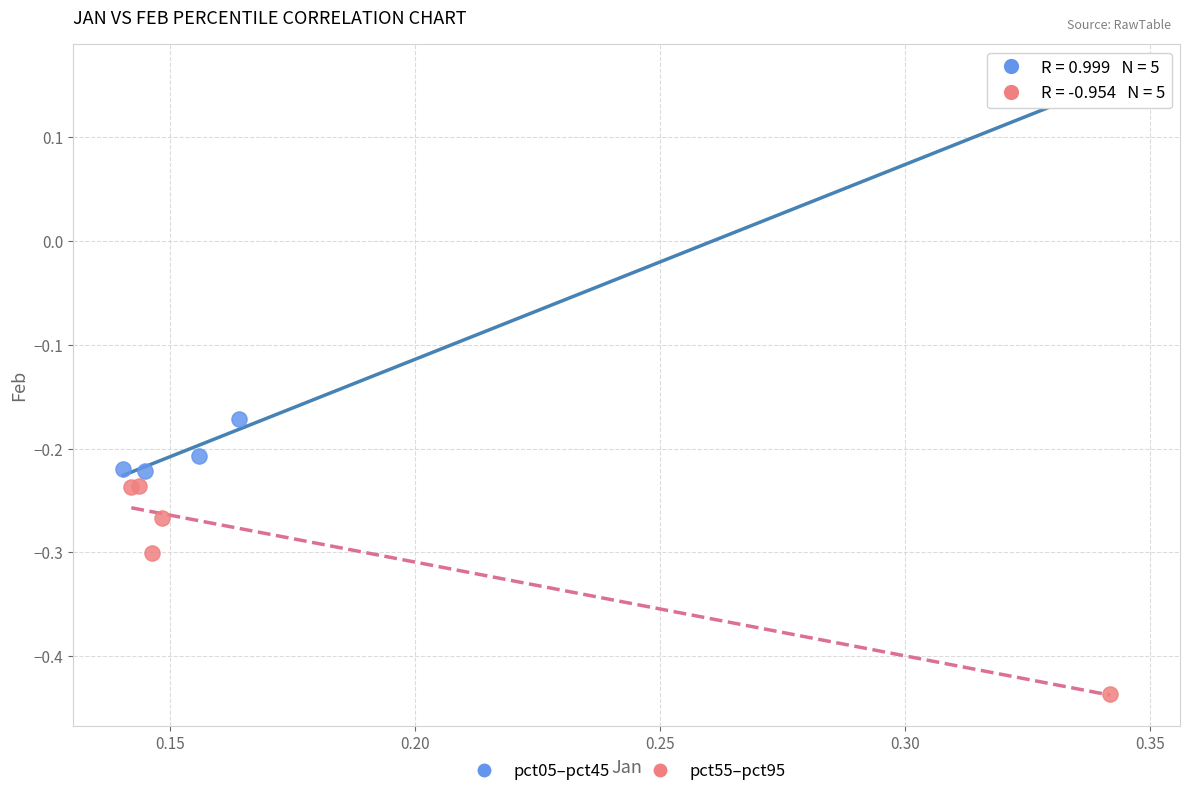

Which series contains the highest Y value?

pct05–pct45